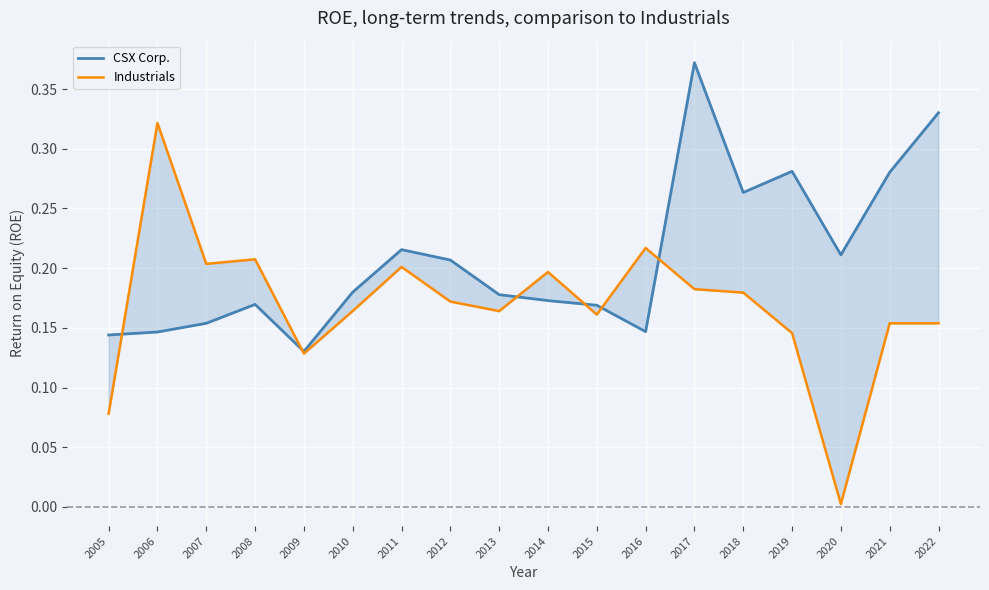

Is it true that Industrials equals 0.0 at 2020?

False